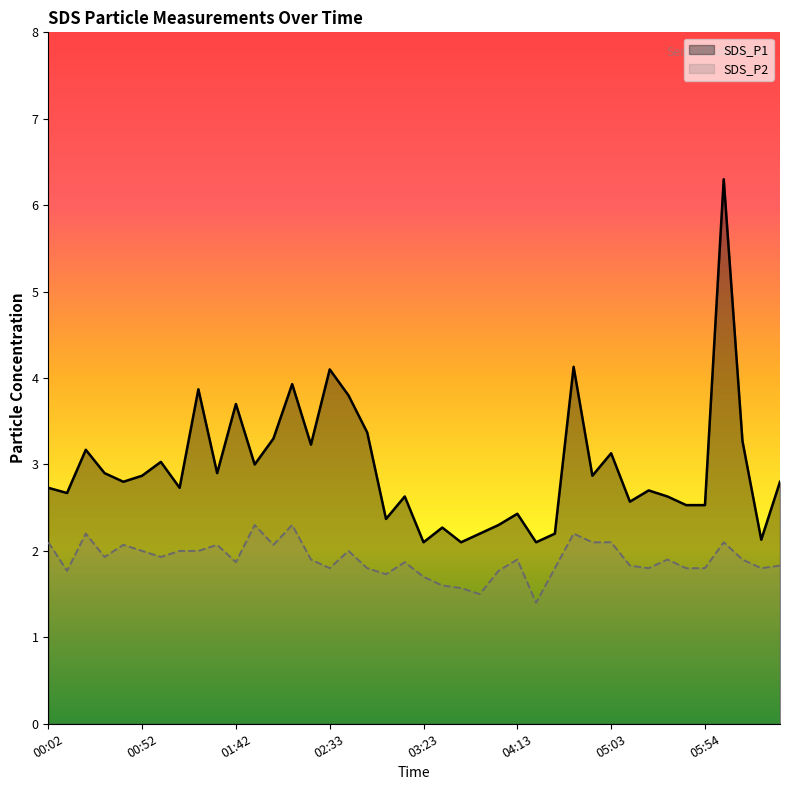

What is the label of the 40th point from the left?

06:34